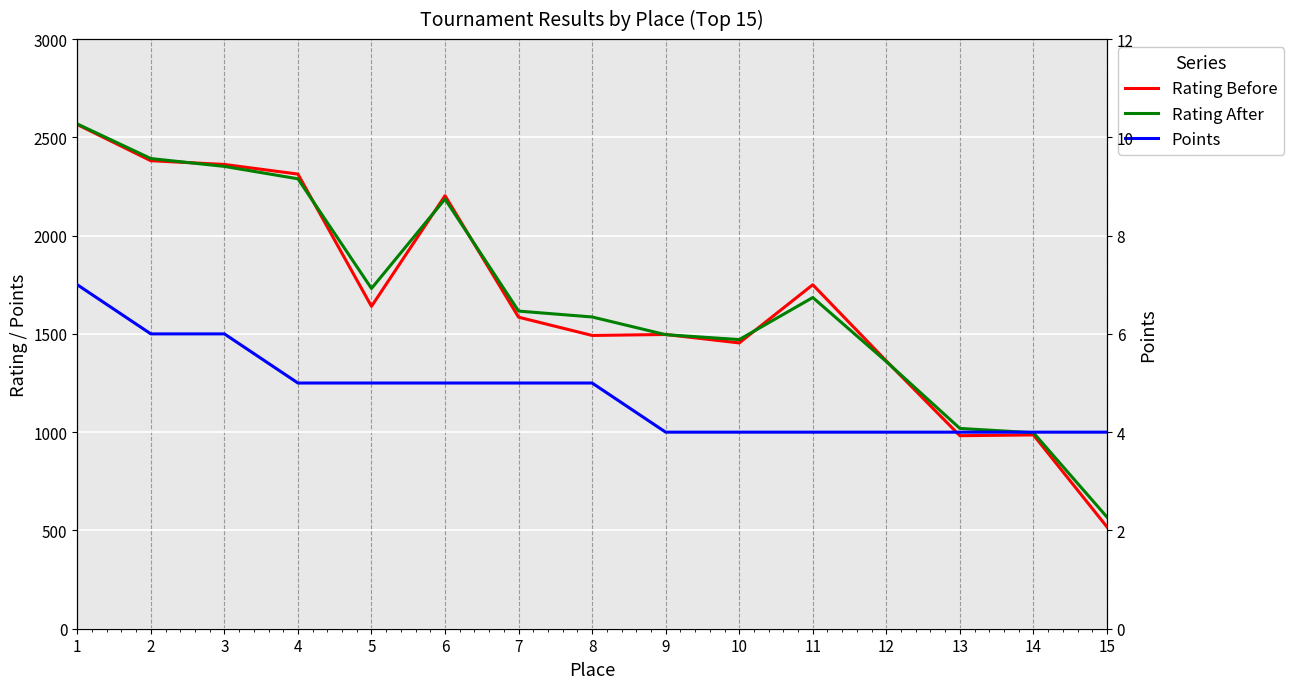

Between 8 and 11, which series saw the biggest shift?

Rating Before